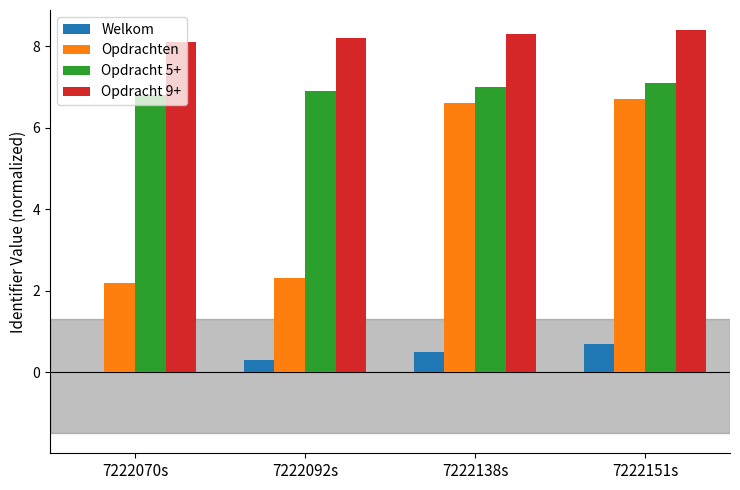

What is the spread (max minus min) of values at 7222070s?

8.1